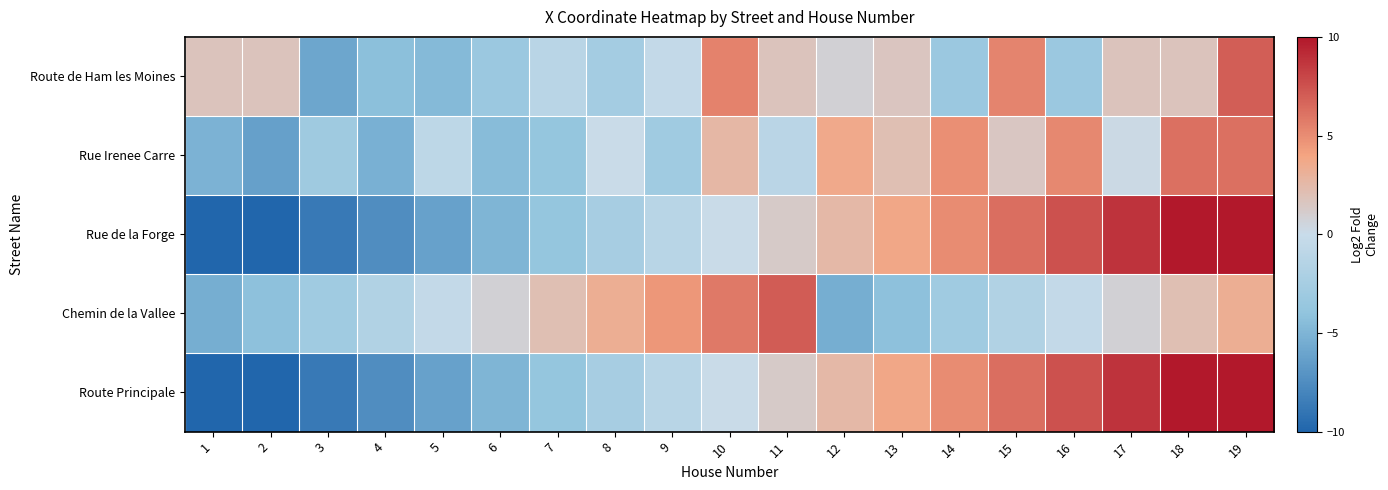

Rank the series at 4 from lowest to highest value.

Rue de la Forge, Route Principale, Rue Irenee Carre, Route de Ham les Moines, Chemin de la Vallee